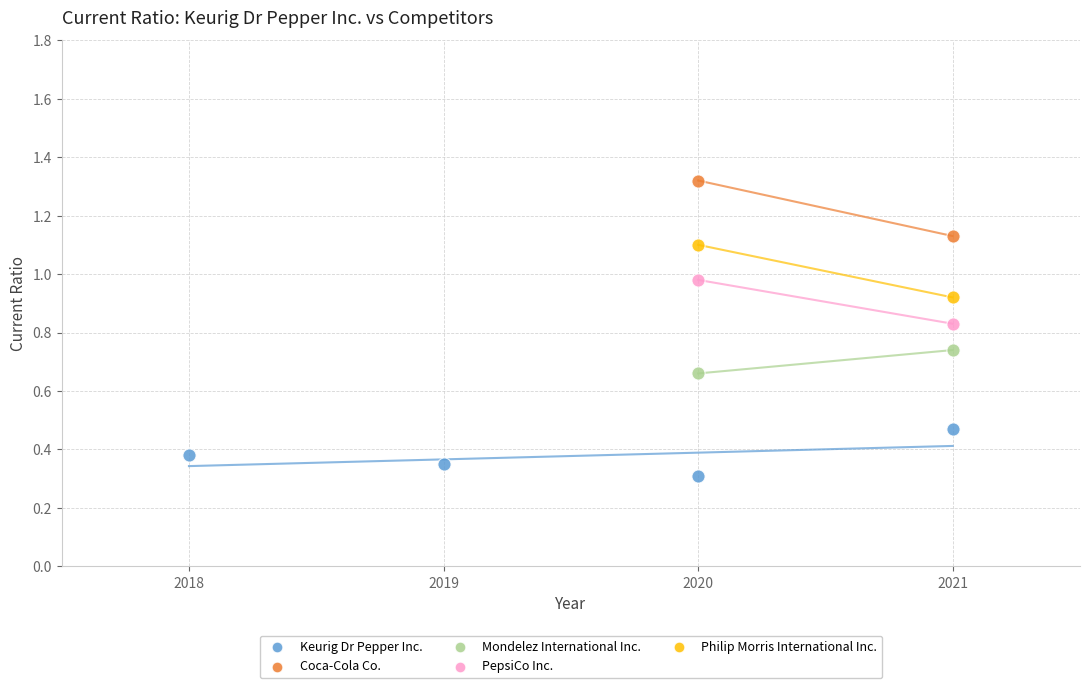

Which series has the largest Y range (max minus min)?

Coca-Cola Co.